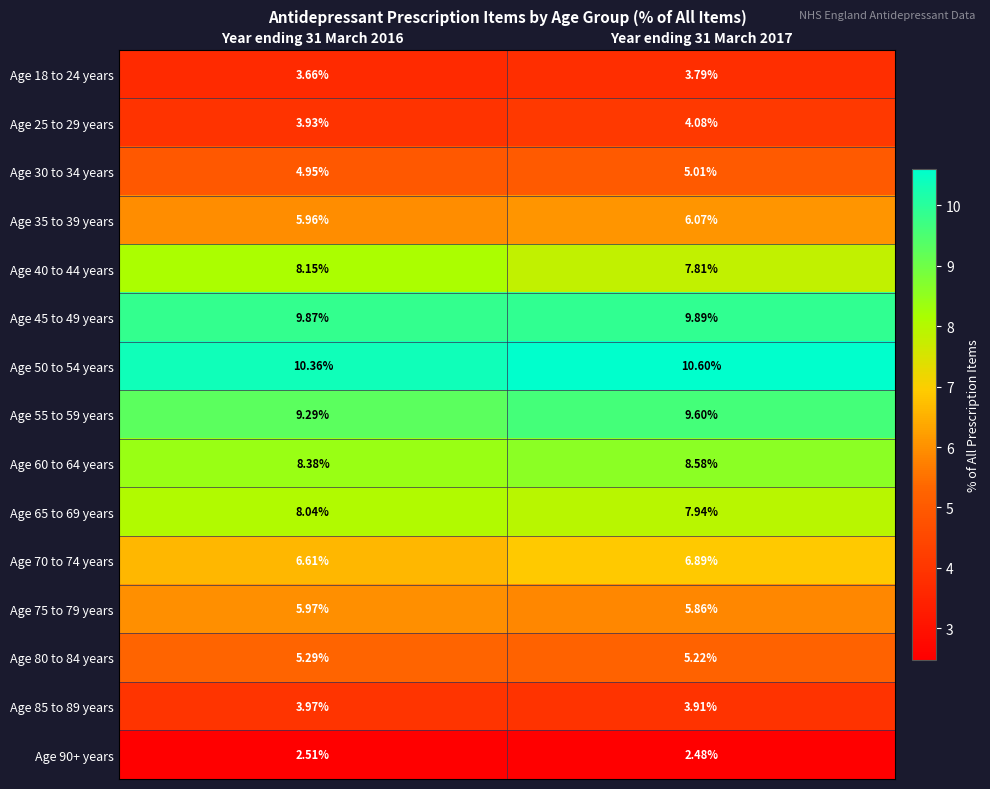

Is the value of Age 25 to 29 years at Year ending 31 March 2017 greater than the value of Age 85 to 89 years at Year ending 31 March 2016?

Yes